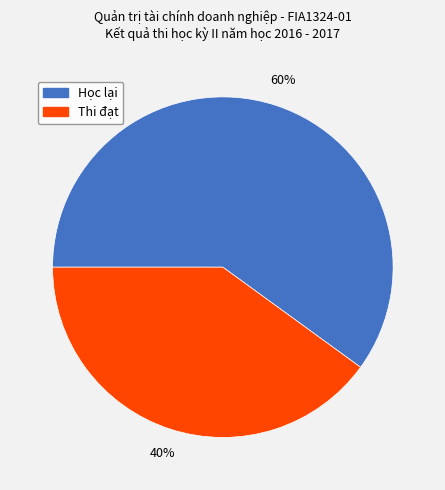

Rank the categories by value from highest to lowest.

Học lại, Thi đạt